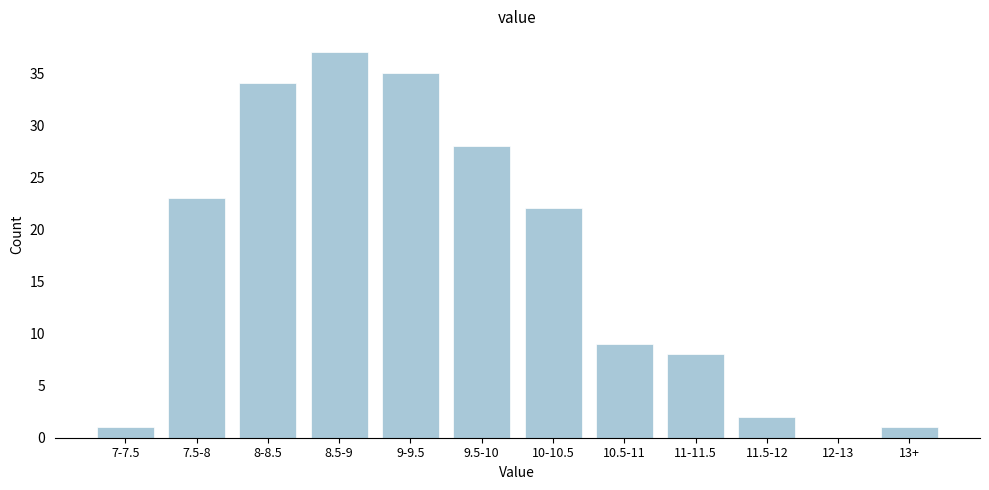

Reading left to right, extract all data points from this chart.

7-7.5=1	7.5-8=23	8-8.5=34	8.5-9=37	9-9.5=35	9.5-10=28	10-10.5=22	10.5-11=9	11-11.5=8	11.5-12=2	12-13=0	13+=1